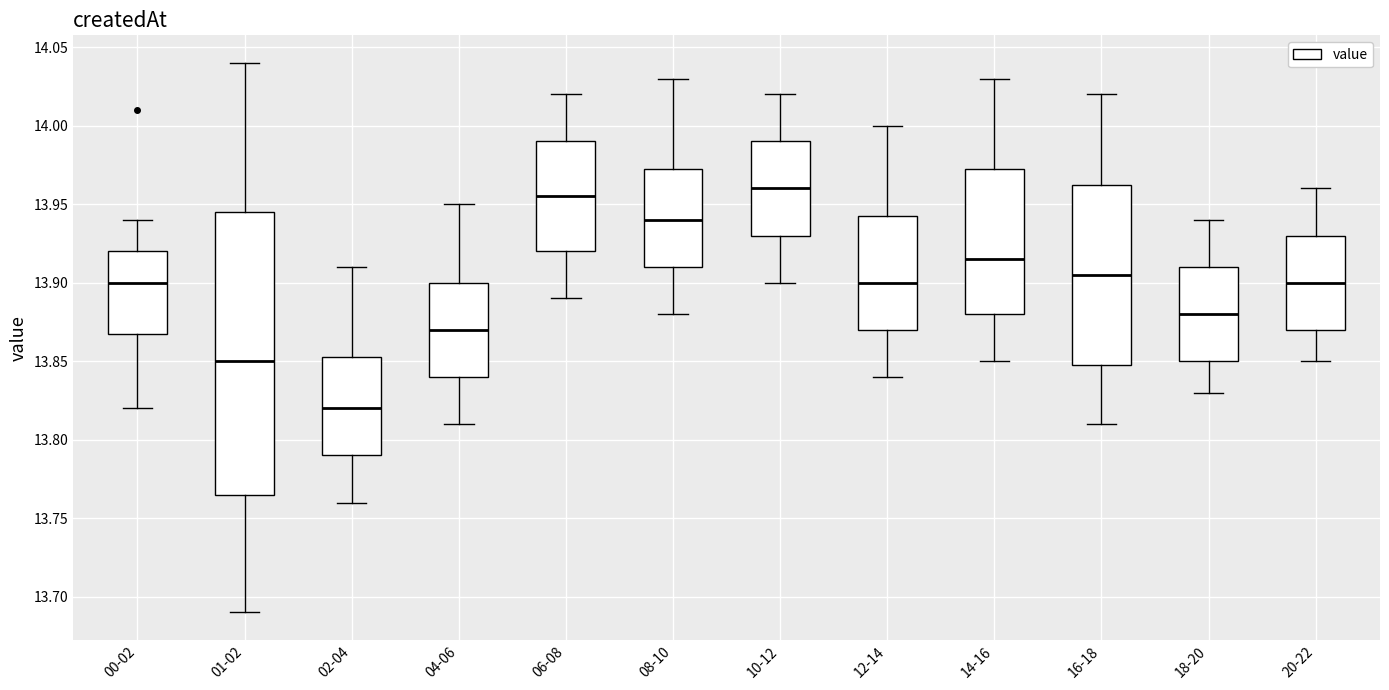

Where does the median line of the box for 14-16 sit on the y-axis? The values are not printed on the chart, so give them approximately, as read against the axis.

13.915